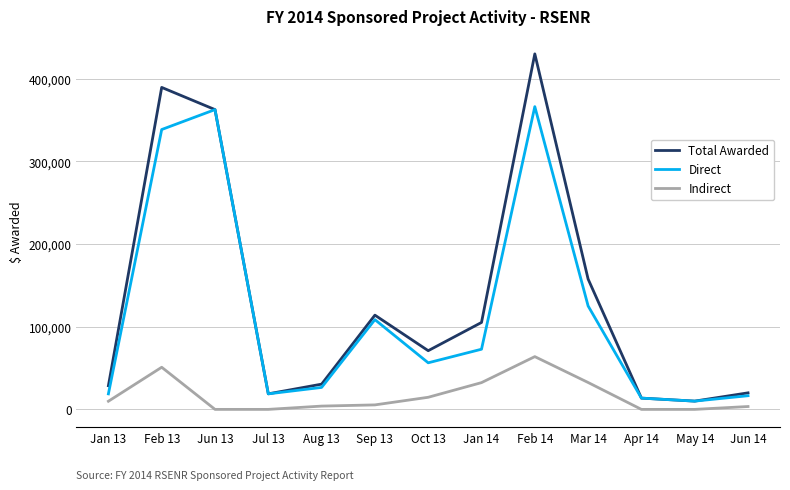

At which category does Indirect reach its first local peak?

Feb 13